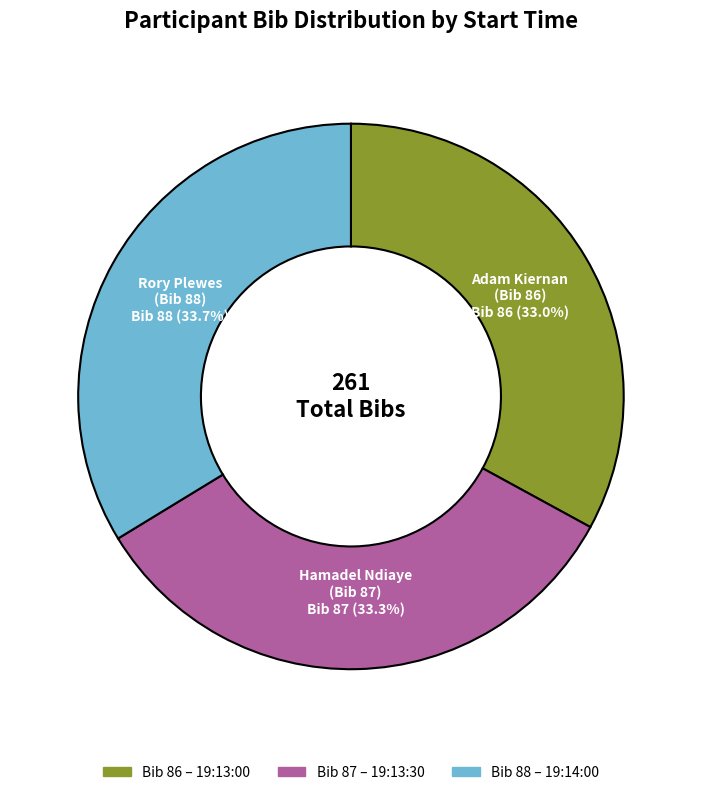

Is there any slice that represents more than half of the pie?

No